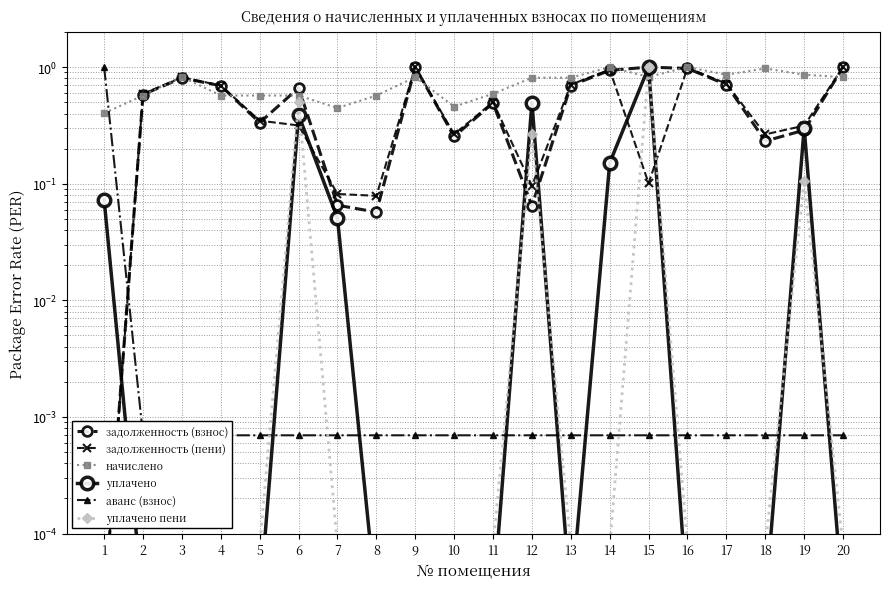

Is this an area chart (filled region under the line)?

No